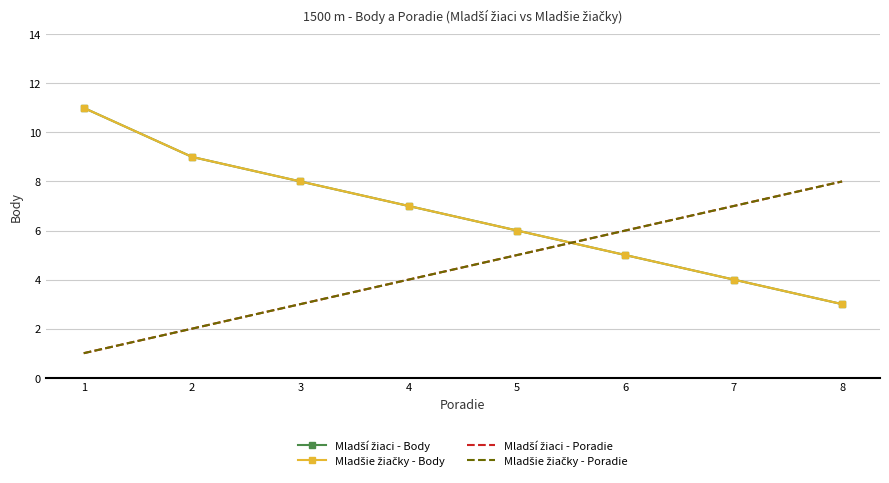

Is it true that Mladší žiaci - Poradie equals 5 at 8?

False